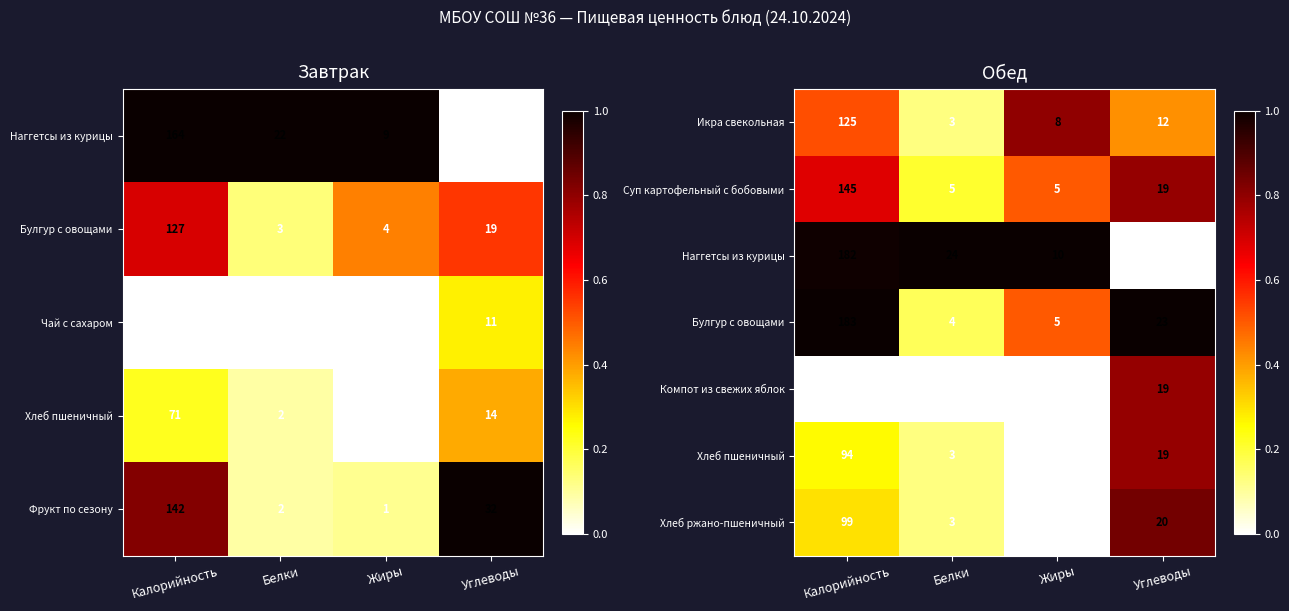

True or false: Суп картофельный с бобовыми has a value of 0.9 at Калорийность.

False